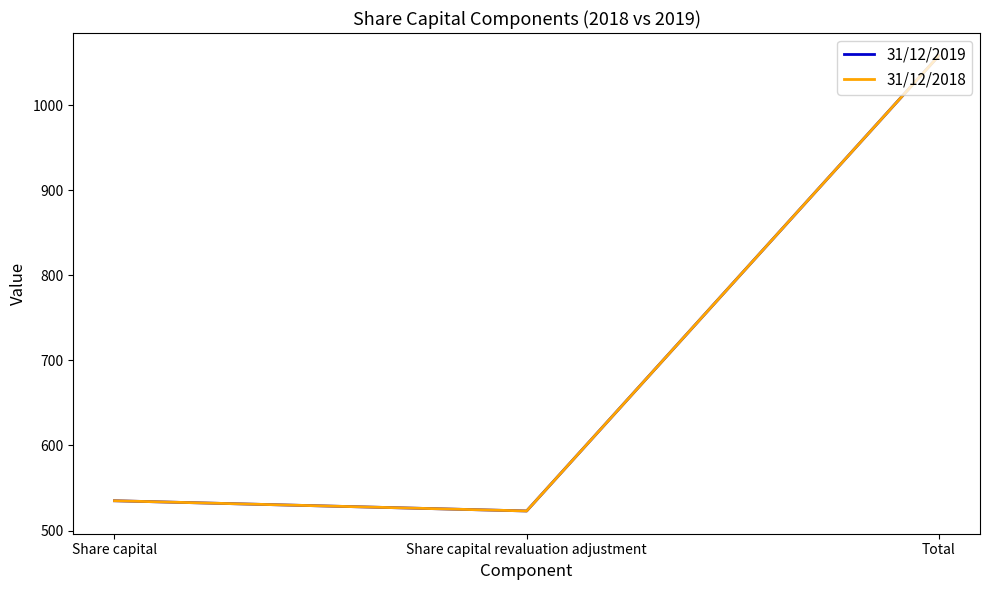

What is the total value across all series at Total?

2116